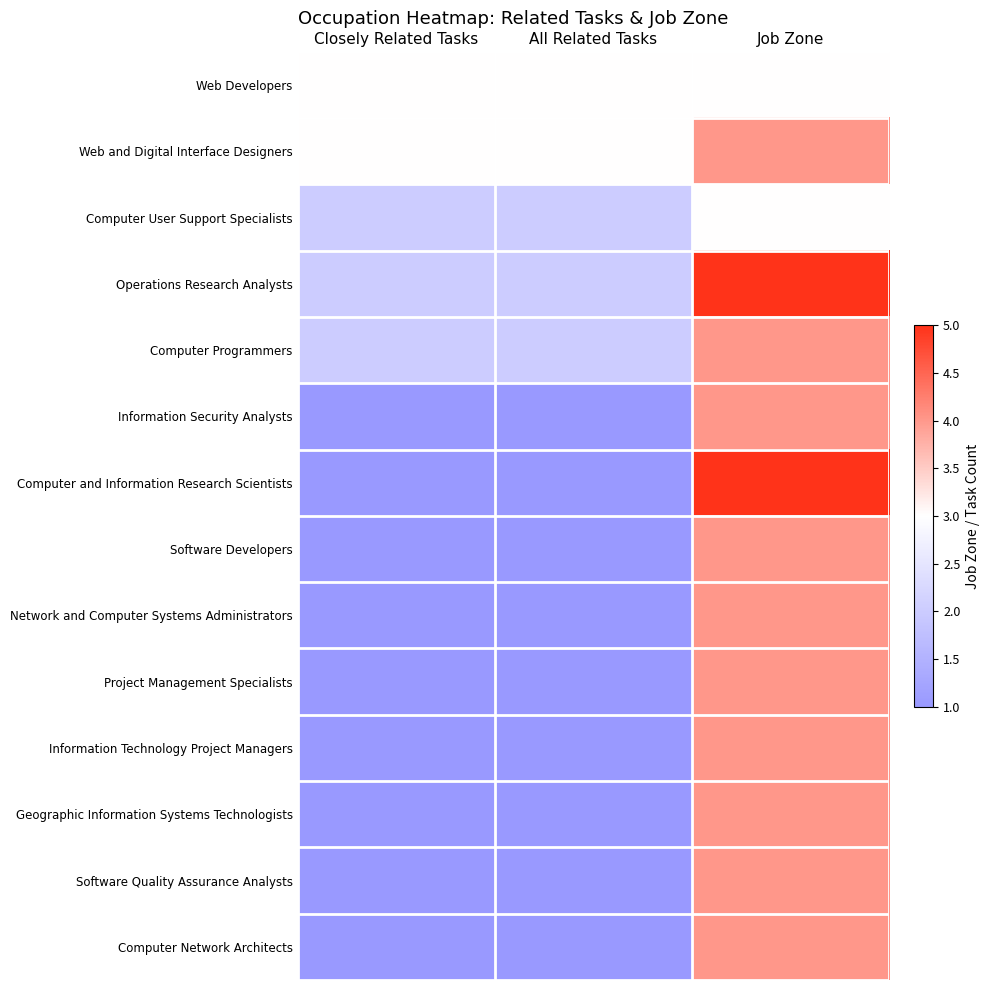

Reading left to right, what are all the values shown in this chart?

Web Developers: Closely Related Tasks=3	All Related Tasks=3	Job Zone=3
Web and Digital Interface Designers: Closely Related Tasks=3	All Related Tasks=3	Job Zone=4
Computer User Support Specialists: Closely Related Tasks=2	All Related Tasks=2	Job Zone=3
Operations Research Analysts: Closely Related Tasks=2	All Related Tasks=2	Job Zone=5
Computer Programmers: Closely Related Tasks=2	All Related Tasks=2	Job Zone=4
Information Security Analysts: Closely Related Tasks=1	All Related Tasks=1	Job Zone=4
Computer and Information Research Scientists: Closely Related Tasks=1	All Related Tasks=1	Job Zone=5
Software Developers: Closely Related Tasks=1	All Related Tasks=1	Job Zone=4
Network and Computer Systems Administrators: Closely Related Tasks=1	All Related Tasks=1	Job Zone=4
Project Management Specialists: Closely Related Tasks=1	All Related Tasks=1	Job Zone=4
Information Technology Project Managers: Closely Related Tasks=1	All Related Tasks=1	Job Zone=4
Geographic Information Systems Technologists: Closely Related Tasks=1	All Related Tasks=1	Job Zone=4
Software Quality Assurance Analysts: Closely Related Tasks=1	All Related Tasks=1	Job Zone=4
Computer Network Architects: Closely Related Tasks=1	All Related Tasks=1	Job Zone=4